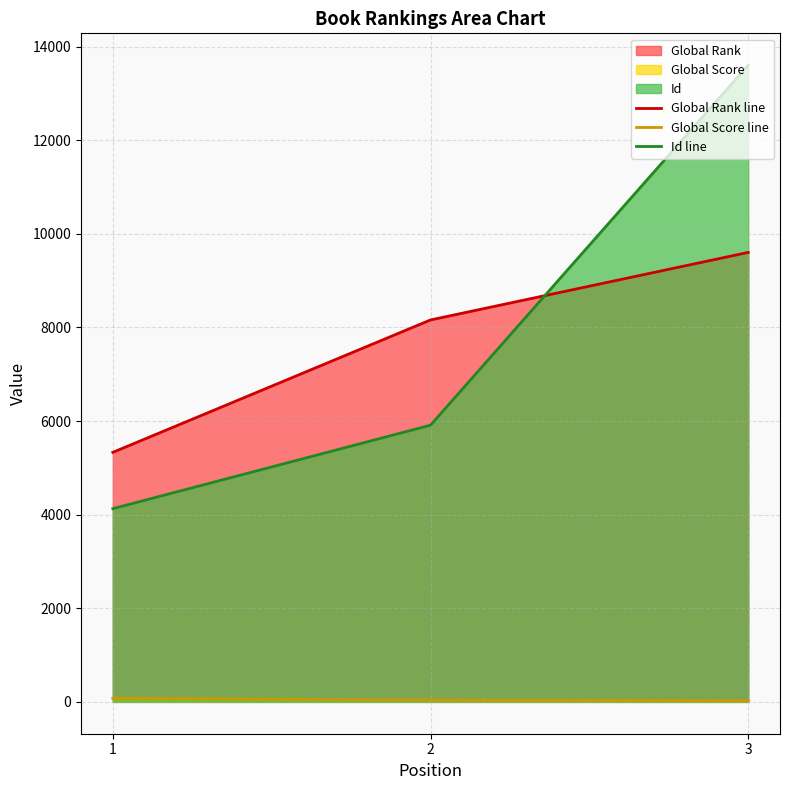

At which label does Id line reach its peak?

3